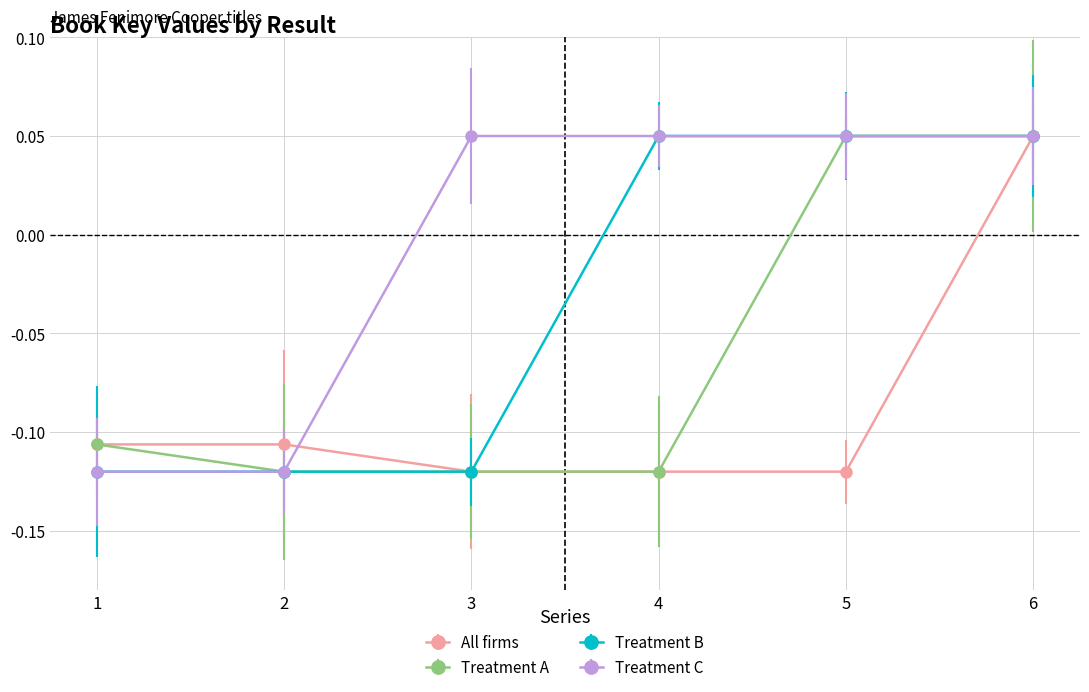

Where does the Treatment B series first go above 0?

4